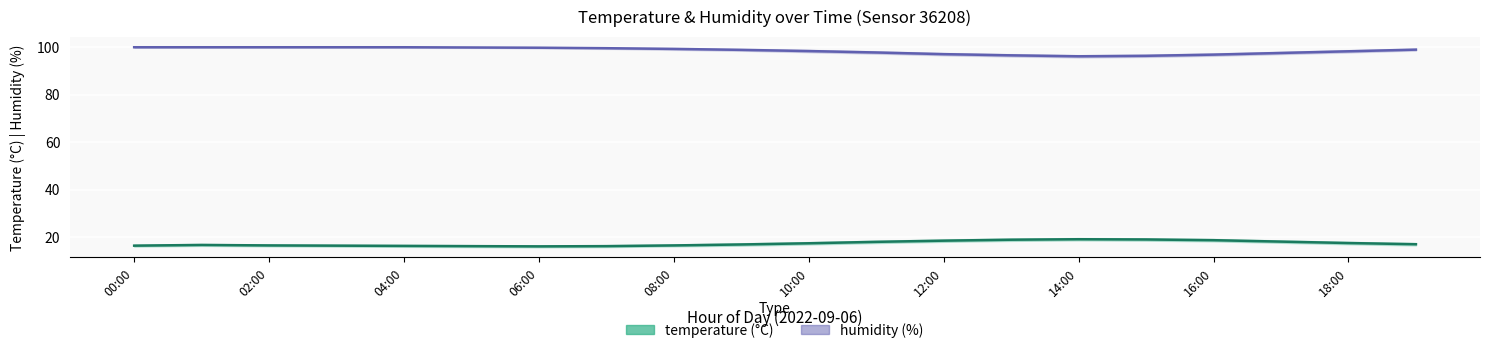

What is the value of the humidity point at the 10th from the left?

98.8